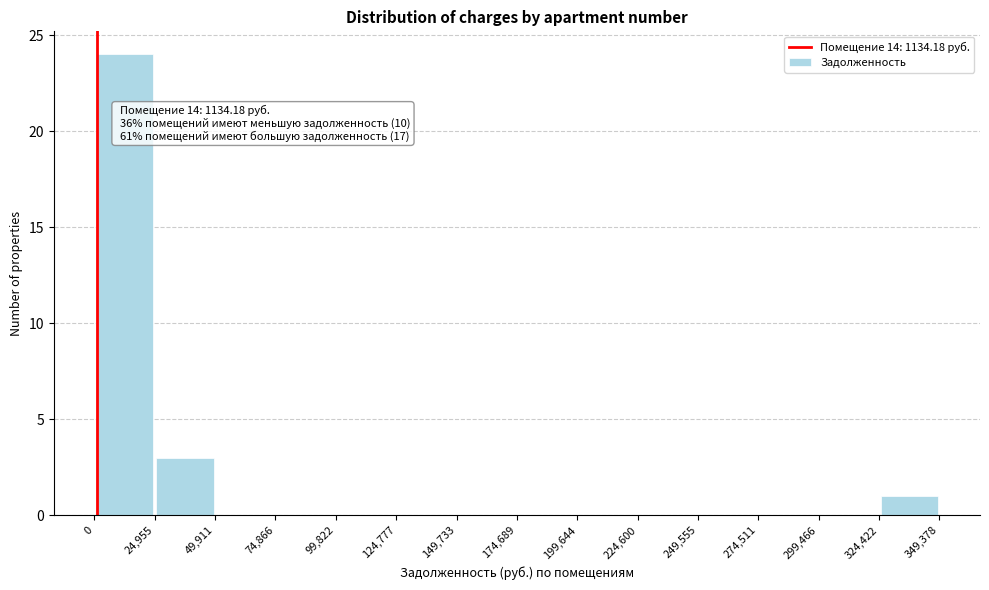

Over which range of the x-axis is the bar tallest?

0 to 24,955